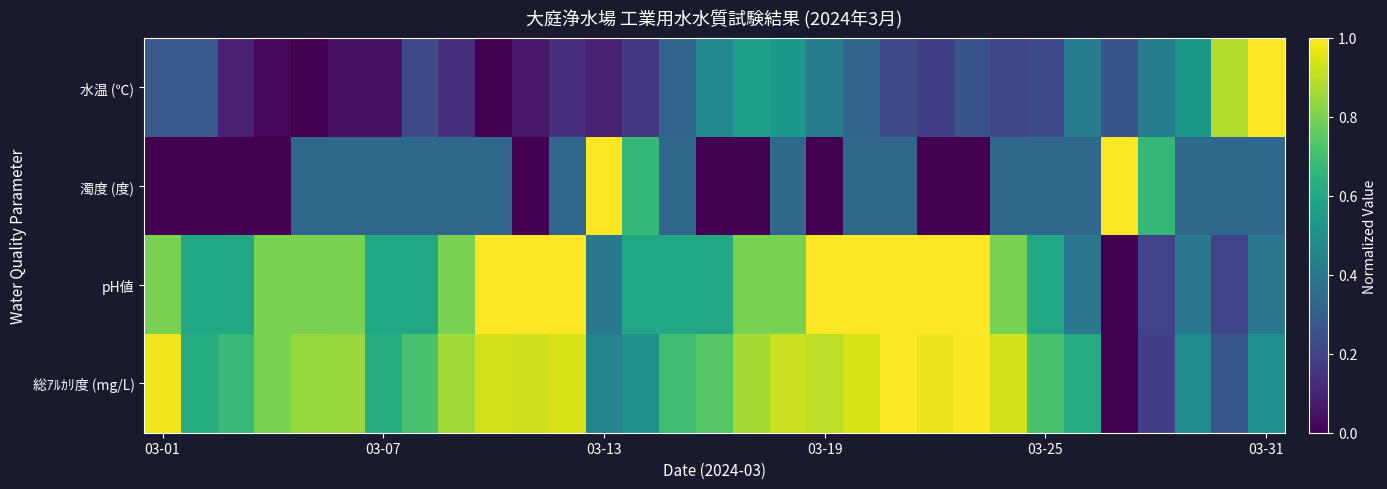

At how many categories does at least one series exceed 0?

31